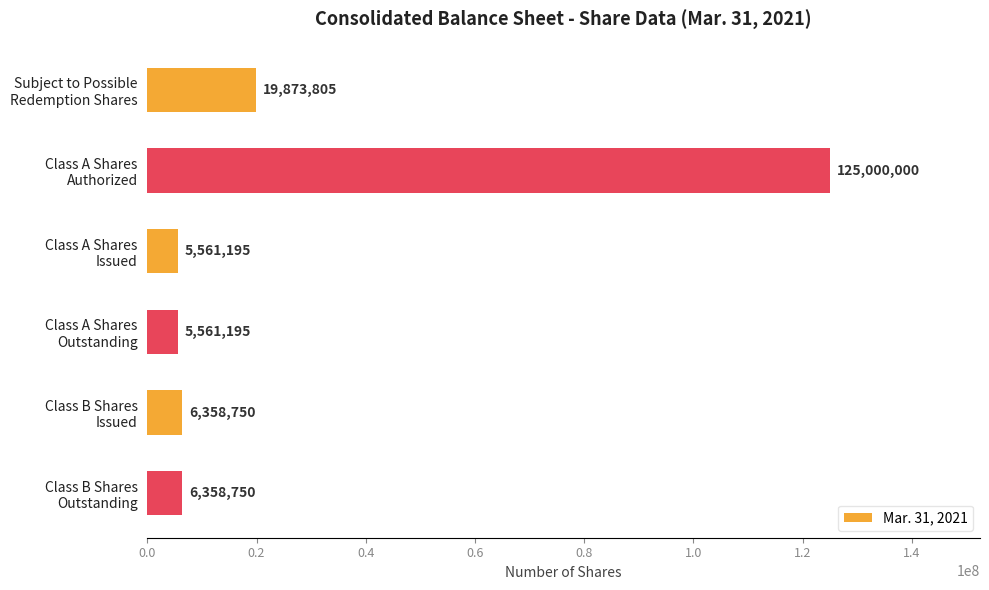

What is the difference between the second highest and second lowest values?

14312610